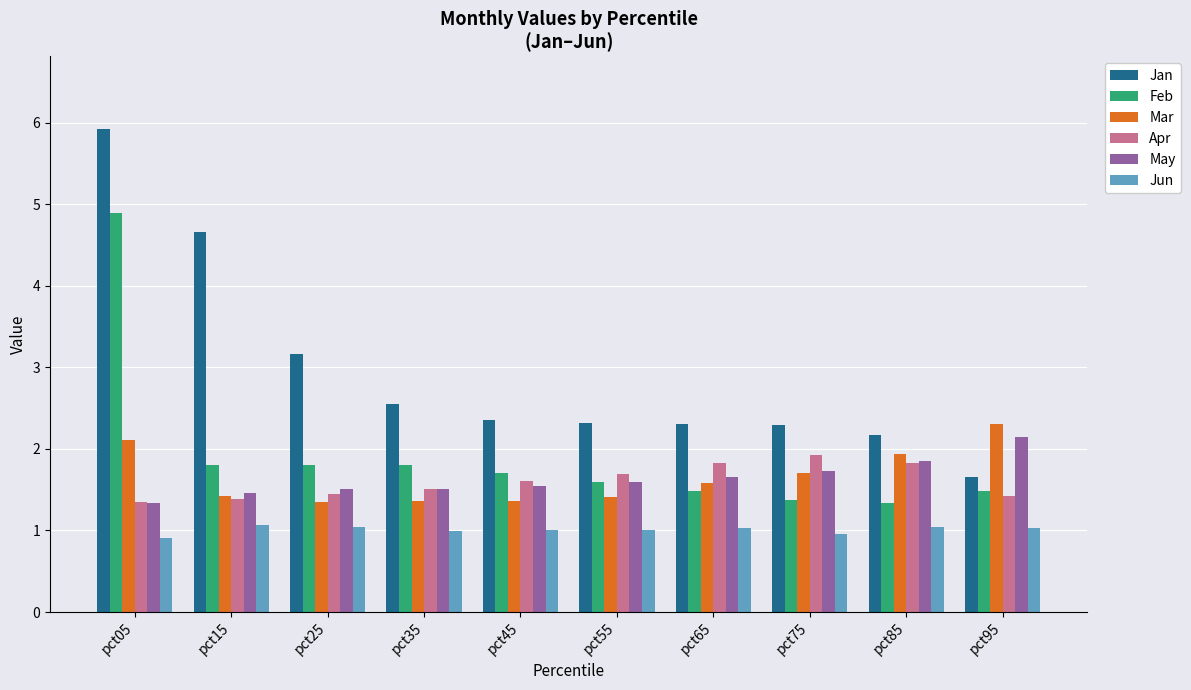

What are all the series names shown in the legend?

Jan, Feb, Mar, Apr, May, Jun